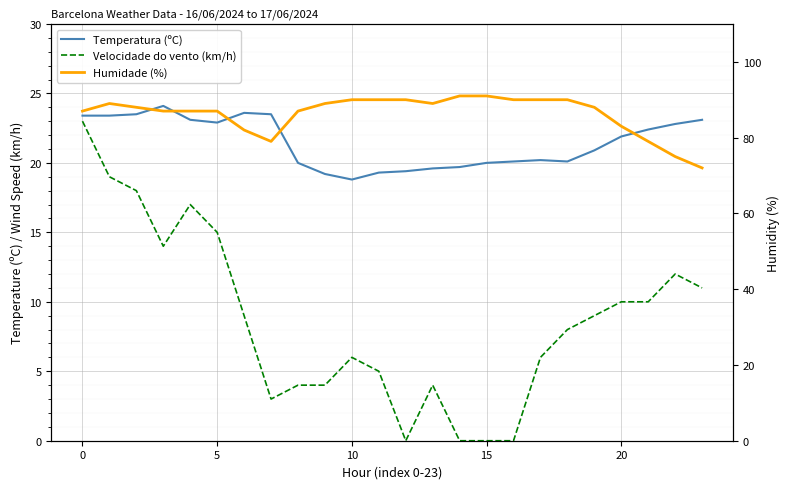

True or false: Velocidade do vento (km/h) has a value of 0.0 at 16.

True